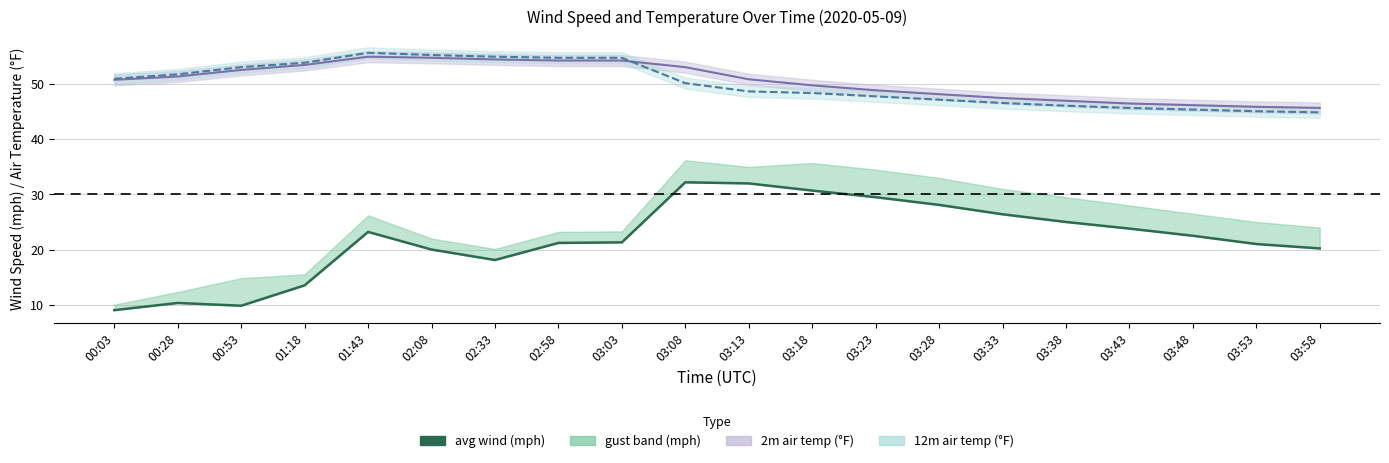

Where is avg(mph) nearest to the value 20?

02:08